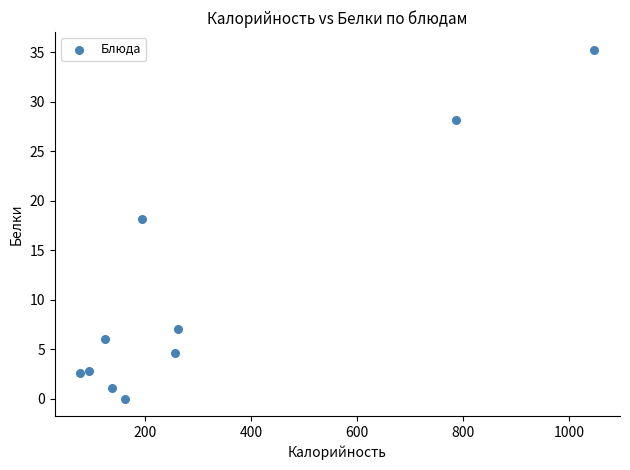

What Y value in the scatter plot is closest to 17?

18.2